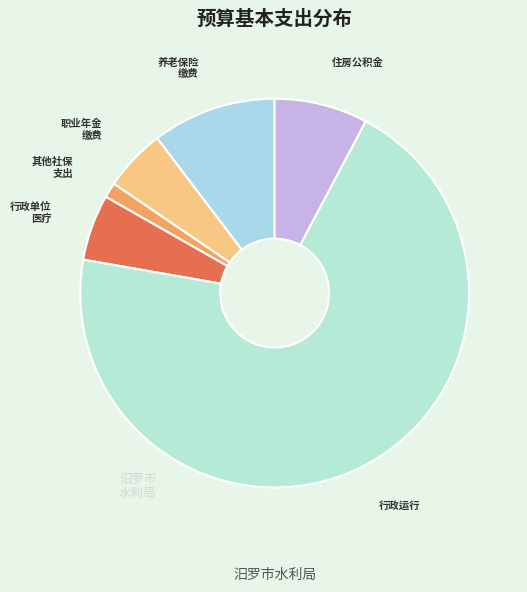

How many slices are in this pie chart?

6